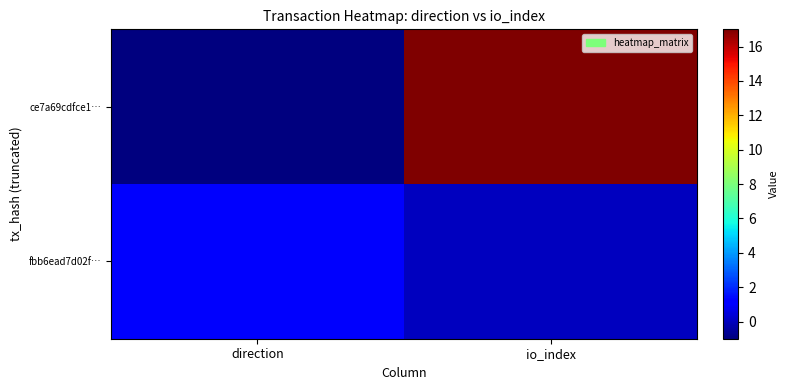

How many series are shown in this chart?

2